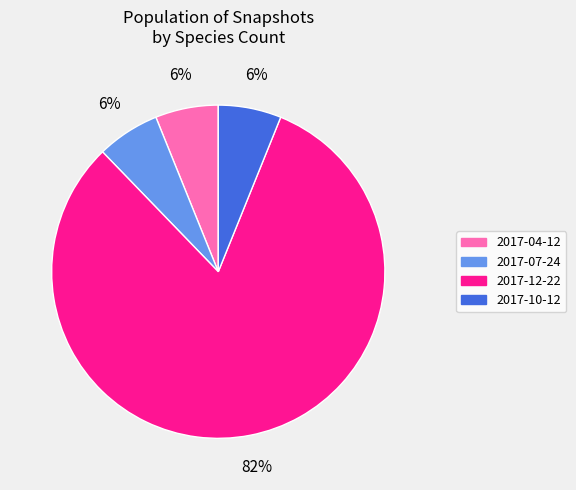

The 2017-12-22 slice represents 82% of the pie. True or false?

True